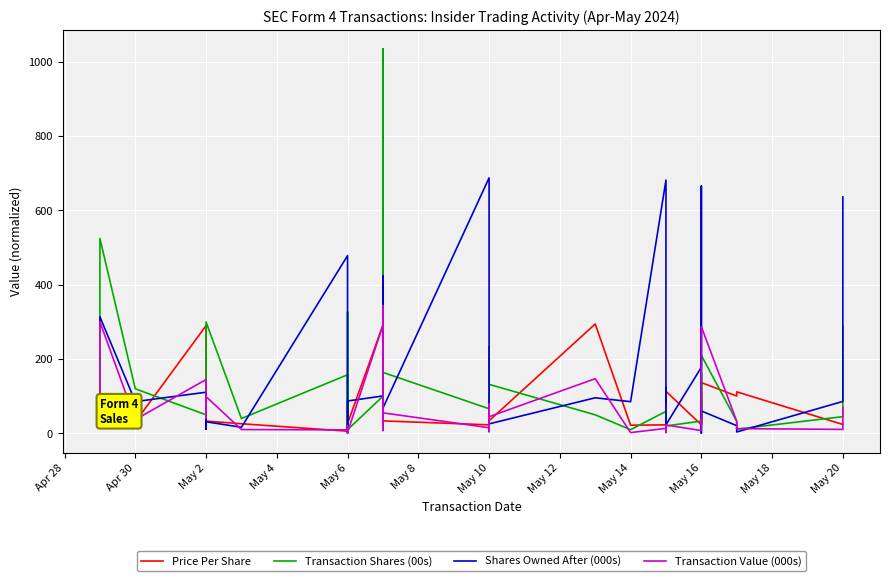

At how many categories does at least one series exceed 893?

1